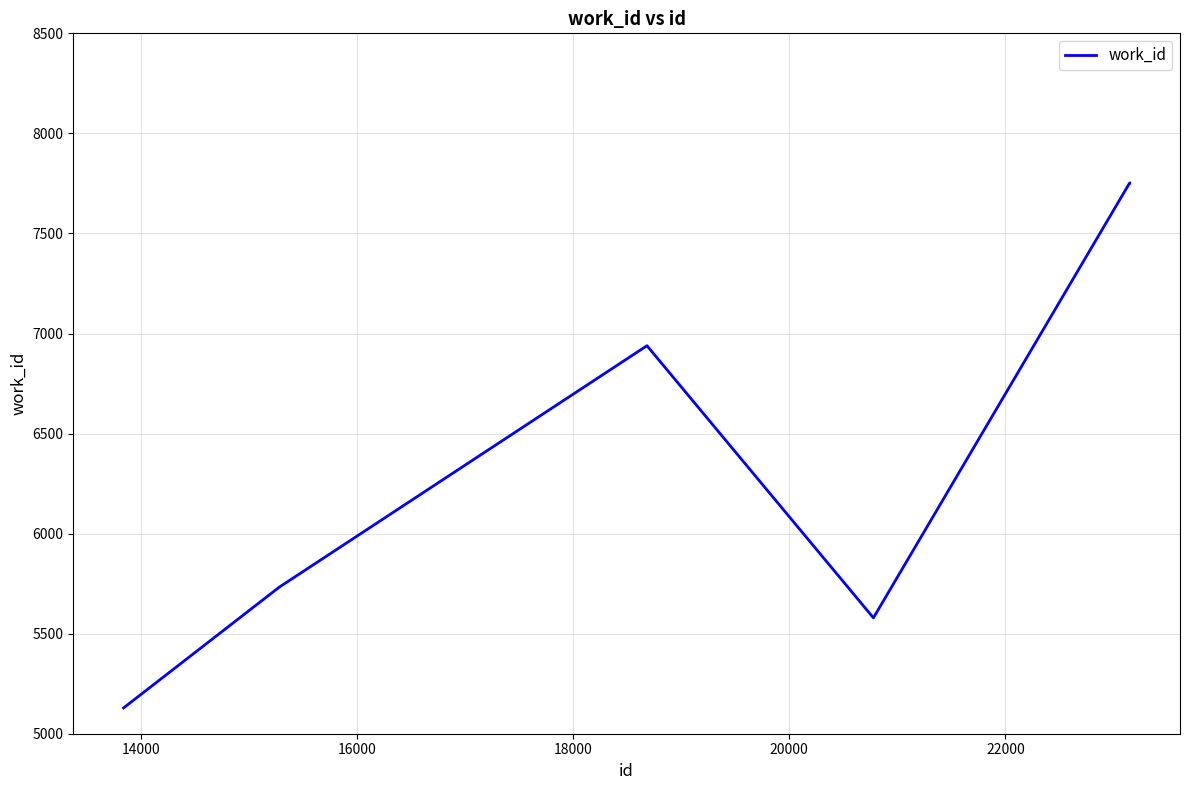

What is the maximum value shown in the chart?

7752